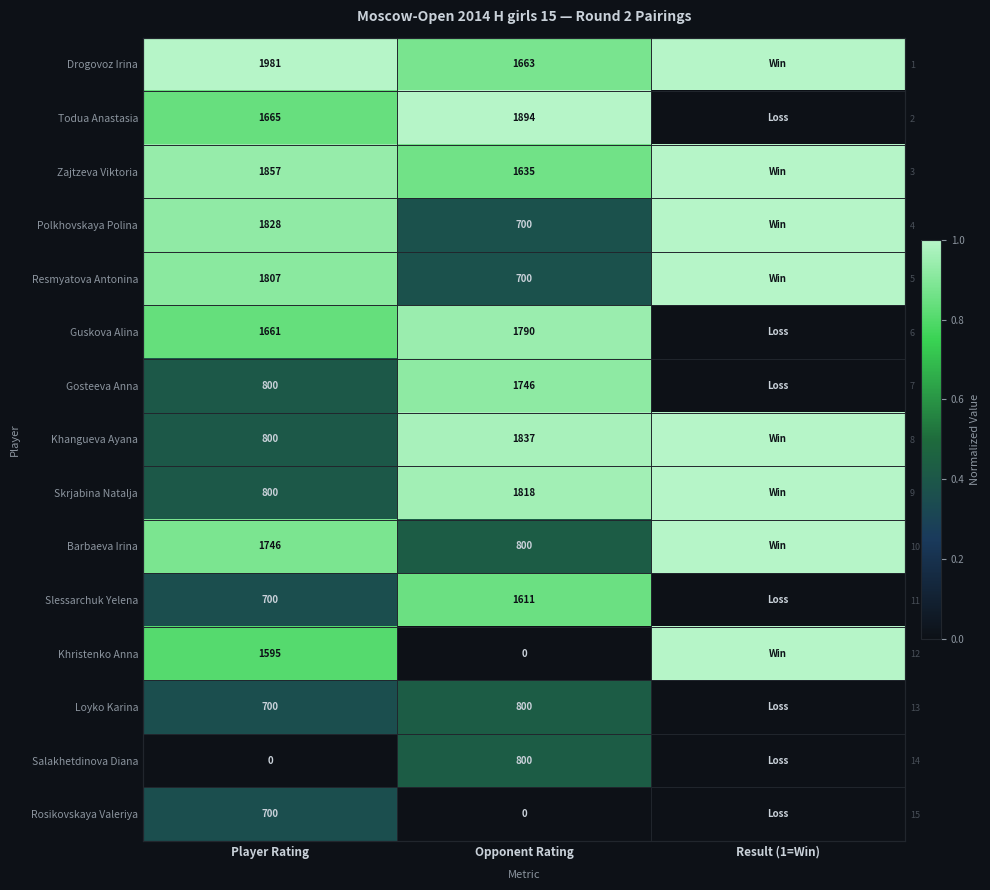

Which series has the largest range (max minus min)?

Todua Anastasia